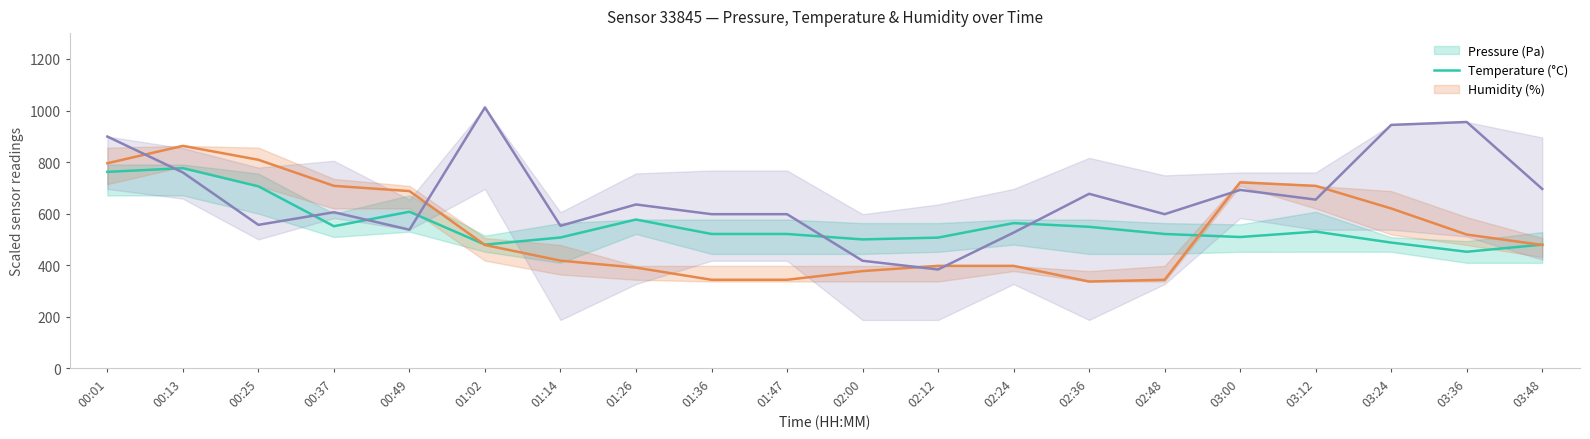

Which category has the lowest value across all series?

02:36